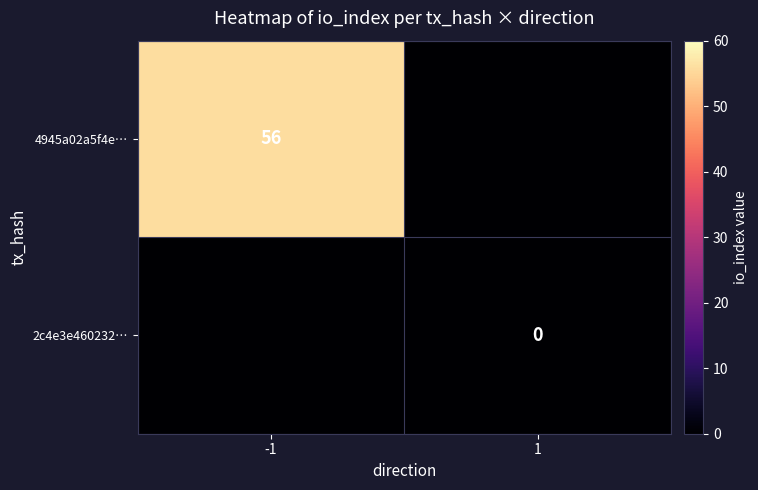

At which category does the chart reach its peak across all series?

-1